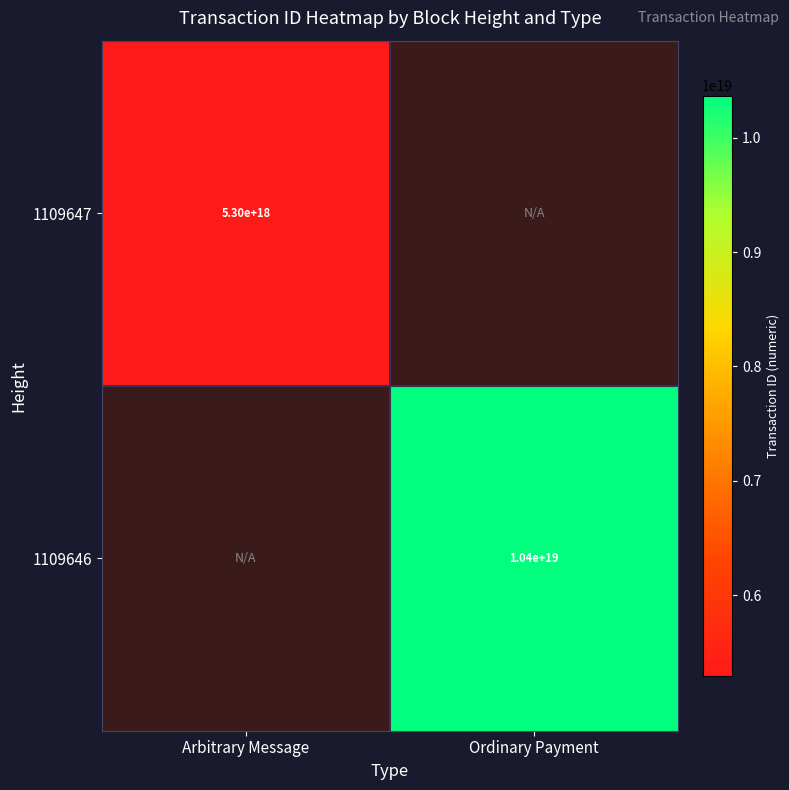

True or false: 1109647 has a value of 5300000000000000000 at Arbitrary Message.

True